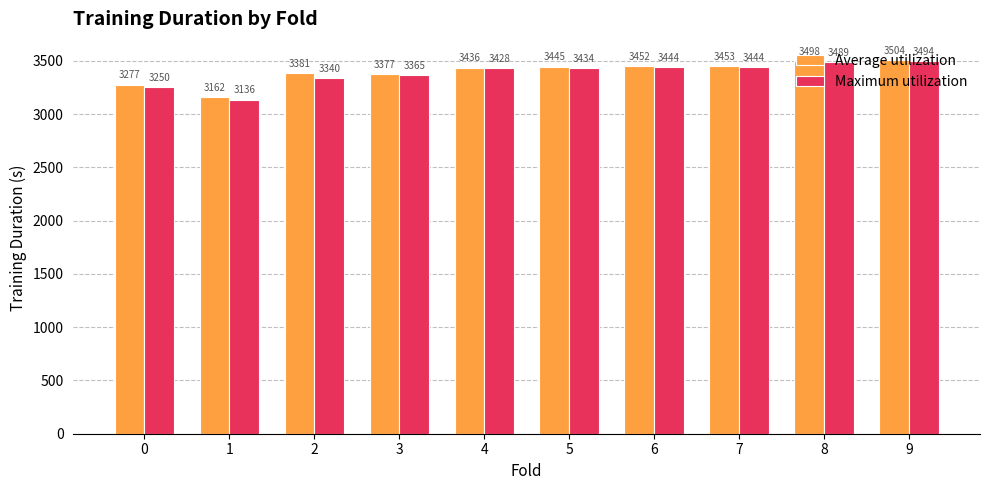

List the labels in order of Average utilization value, smallest first.

1, 0, 3, 2, 4, 5, 6, 7, 8, 9